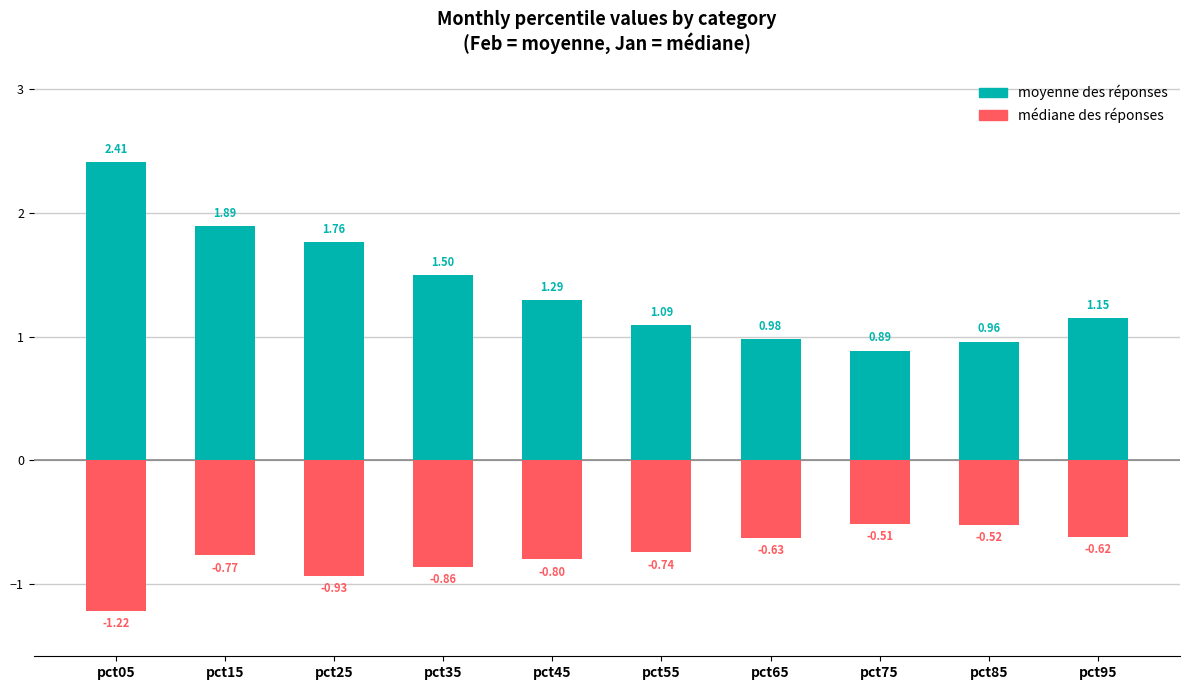

Is the value of médiane des réponses at pct75 greater than the value of moyenne des réponses at pct35?

No